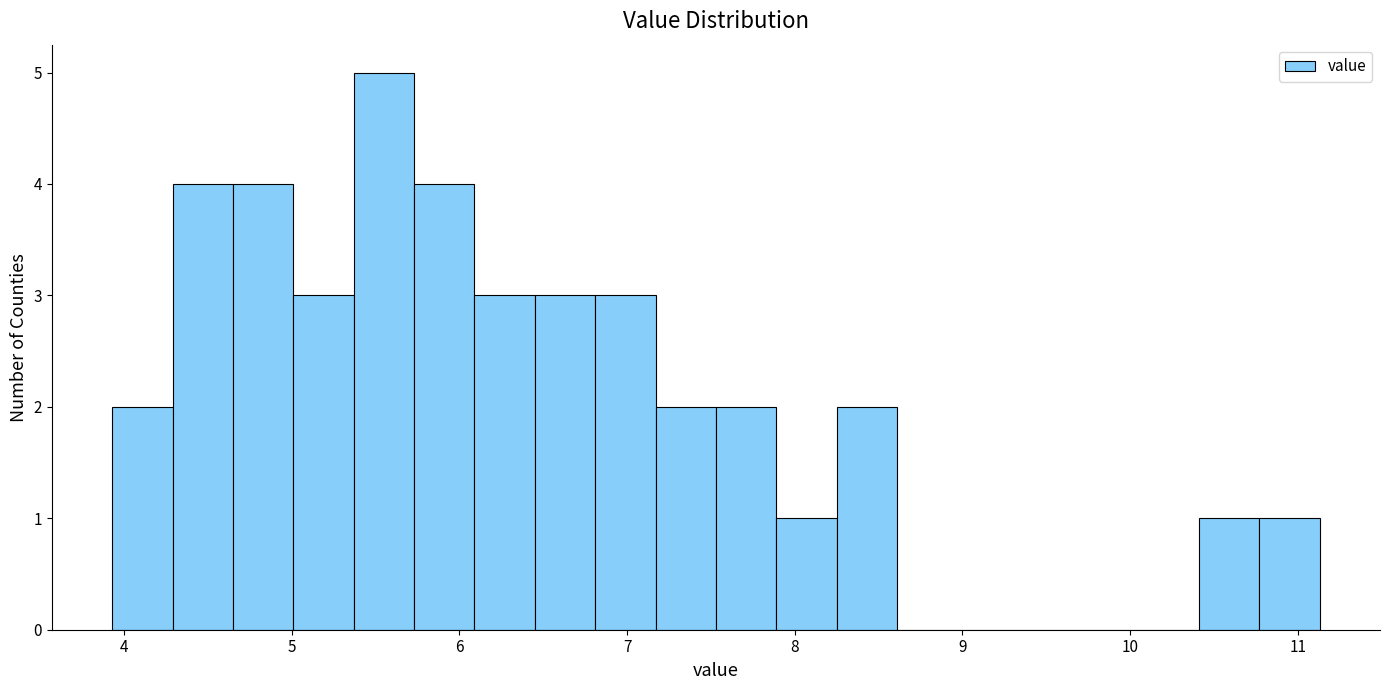

Read against the x-axis, roughly where is the centre of the tallest bar?

5.6